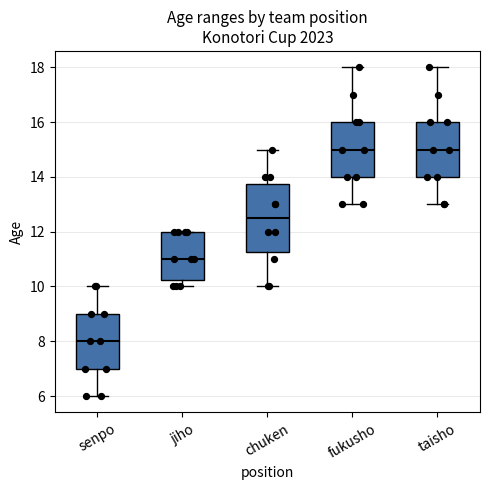

Which box is the tallest, from its lower edge to its upper edge?

chuken